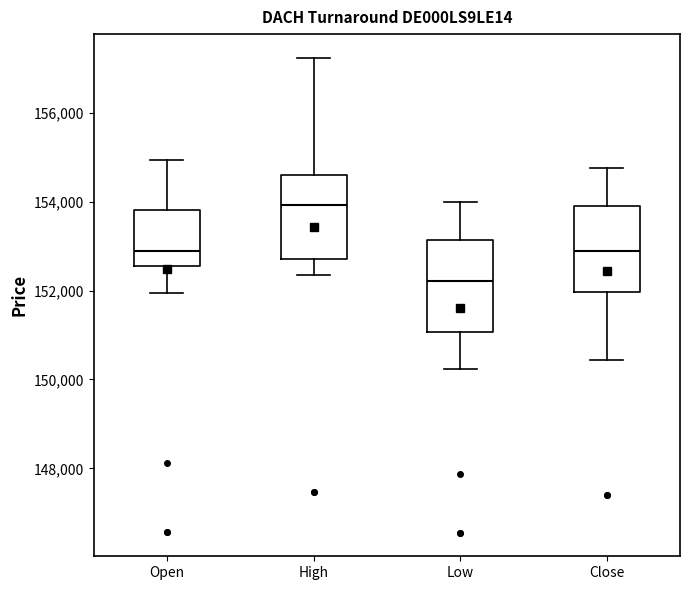

Where does the upper whisker of the box for Close end on the y-axis? The values are not printed on the chart, so give them approximately, as read against the axis.

154800